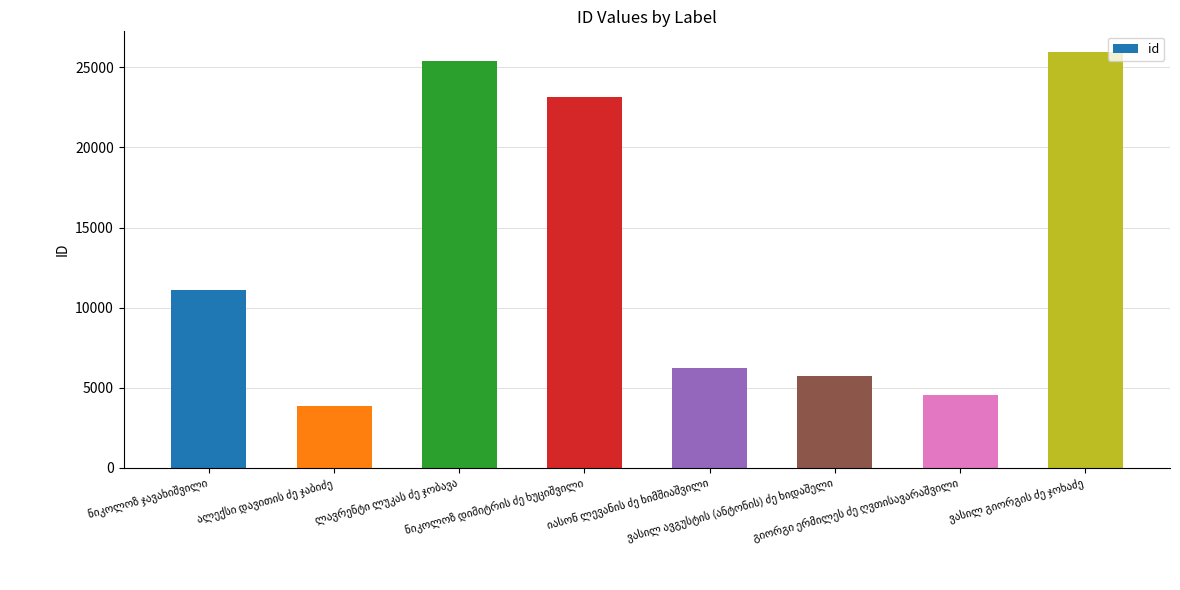

How many values are below 11104?

4